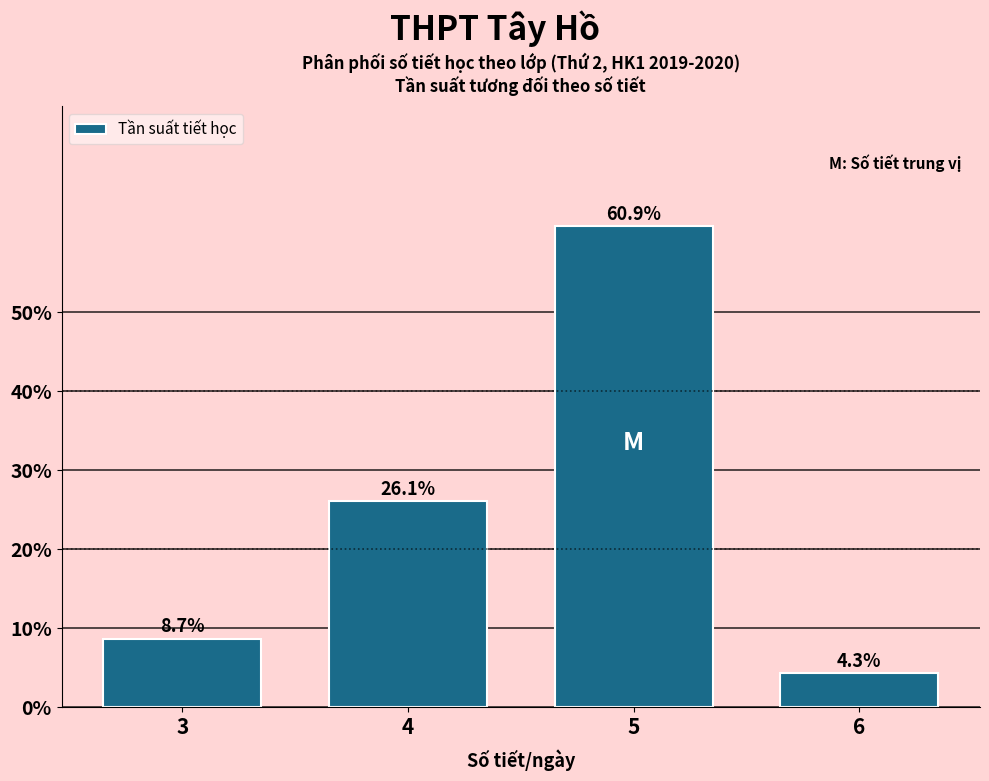

Reading left to right, what are all the values shown in this chart?

3=8.7	4=26.1	5=60.9	6=4.3